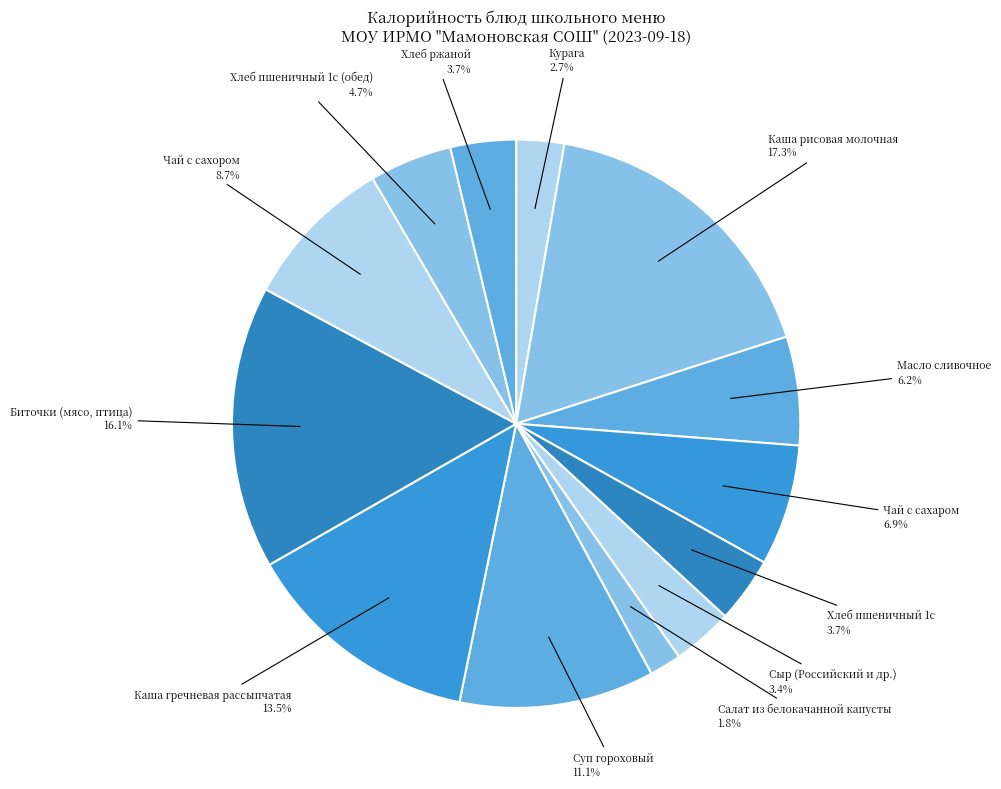

Count the number of slices in the pie.

13